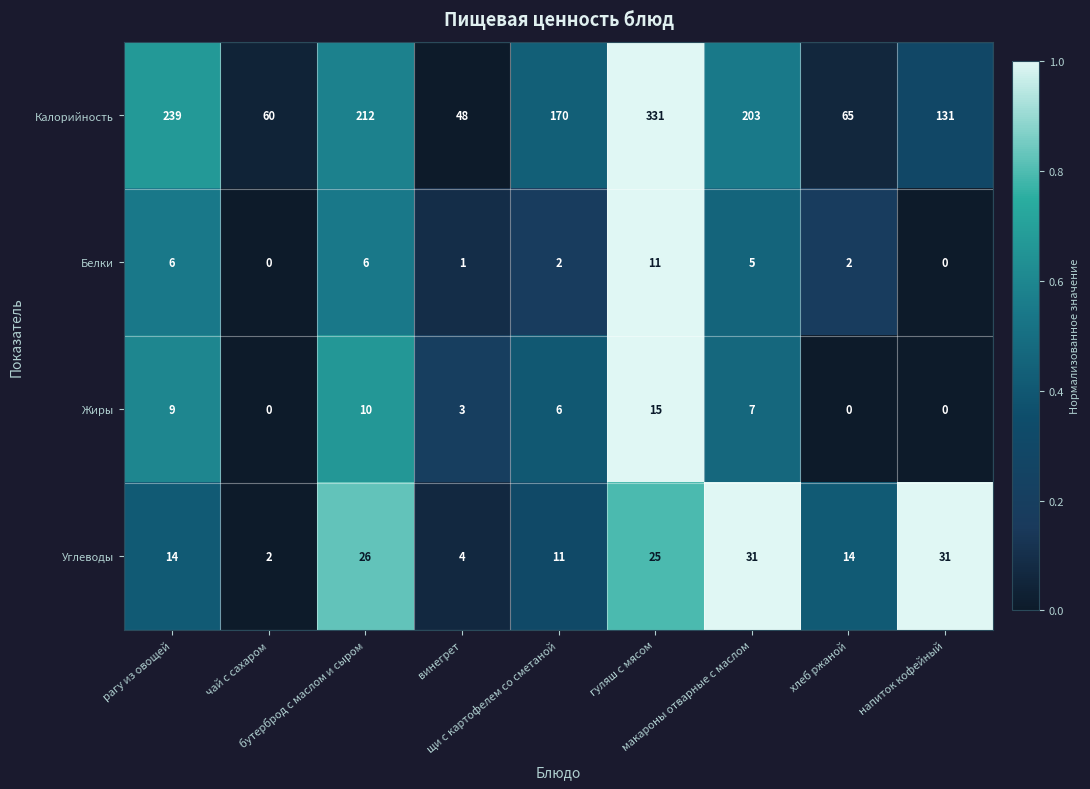

What is the total value across all series at напиток кофейный?

162